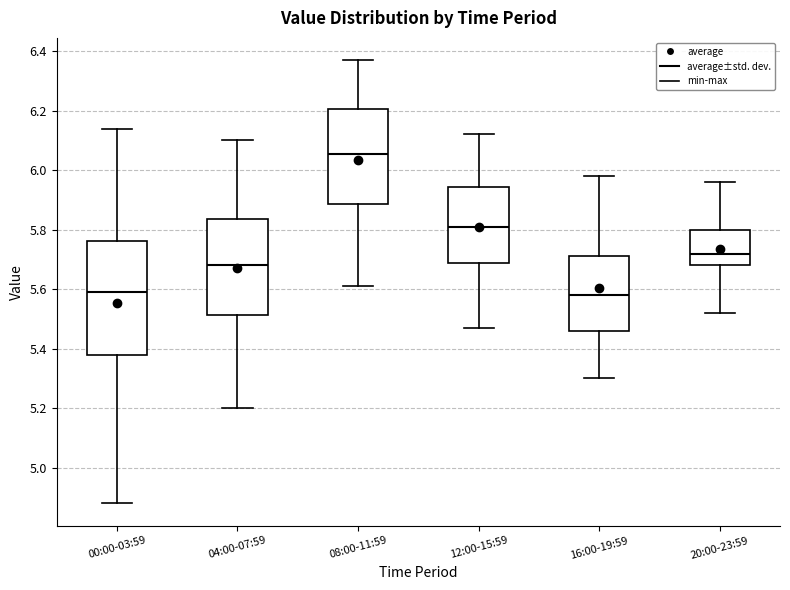

Where is the lower edge of the box for 00:00-03:59 on the y-axis? The values are not printed on the chart, so give them approximately, as read against the axis.

5.38